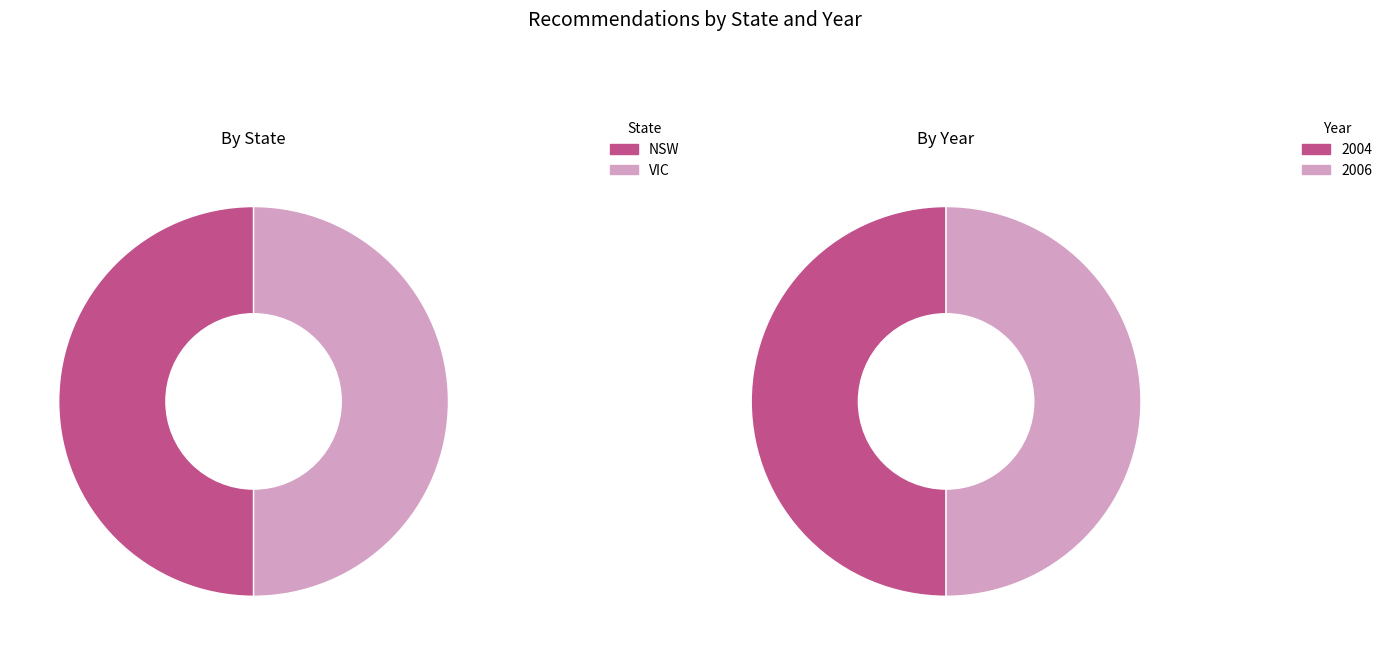

What is the total percentage of VIC and NSW?

100.0%